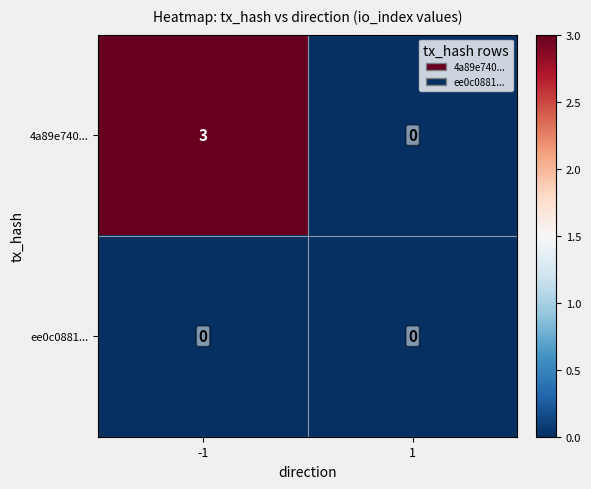

Rank the series by their average value, from lowest to highest.

ee0c0881..., 4a89e740...